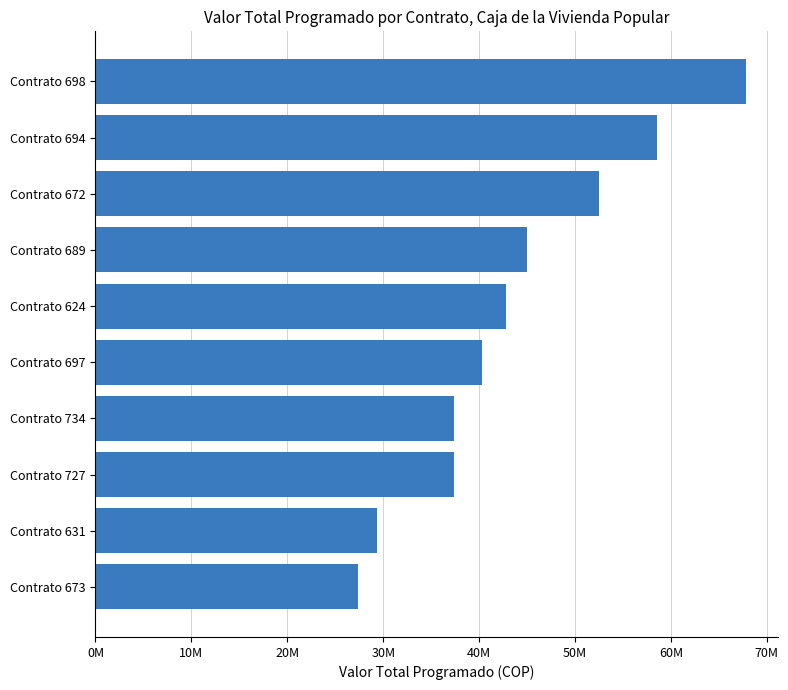

Are the bars horizontal?

Yes